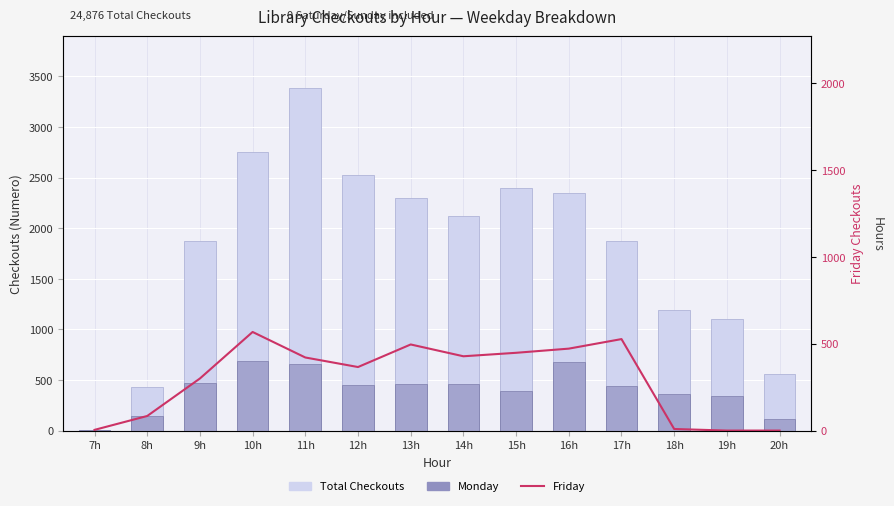

What position from the right is 9h?

12